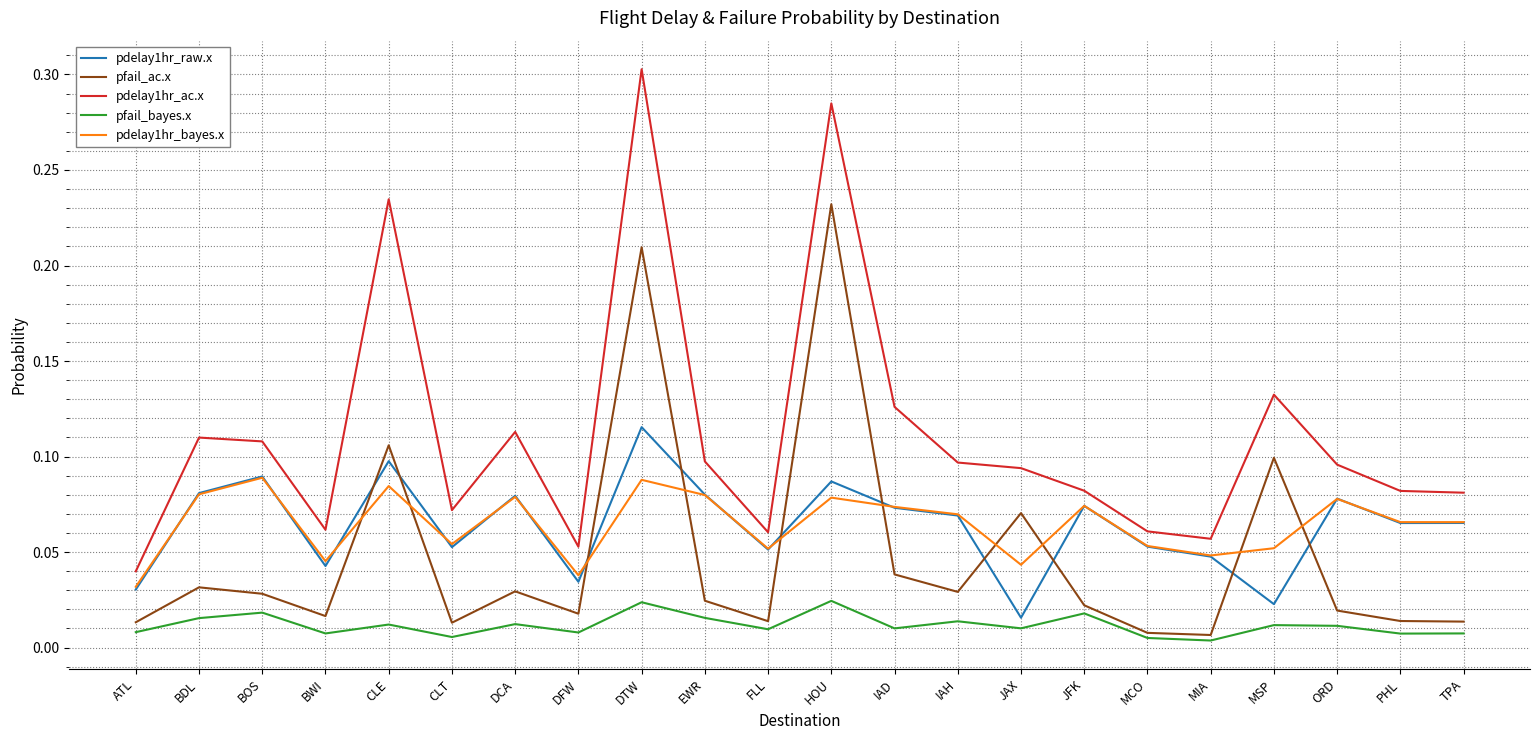

True or false: pfail_ac.x and pdelay1hr_ac.x cross at least once.

False